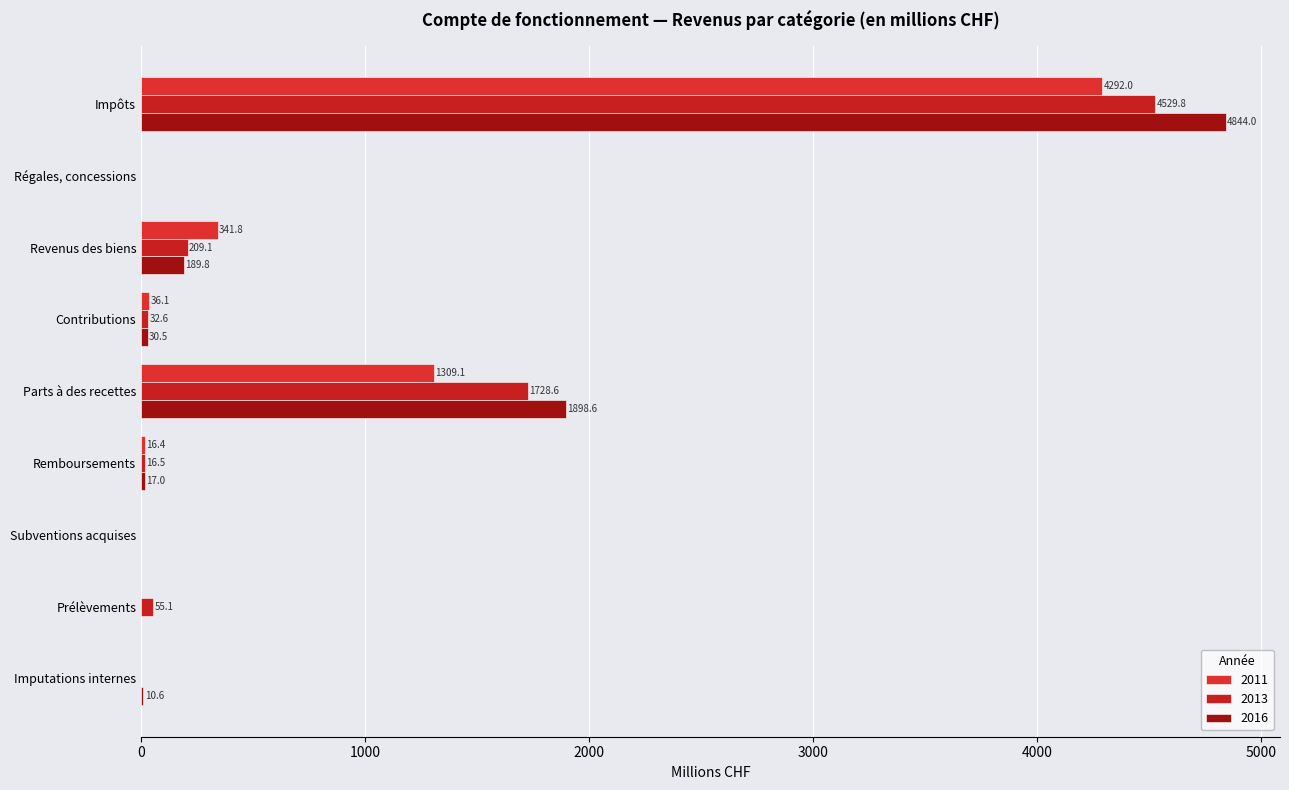

Which series has the largest range (max minus min)?

2016